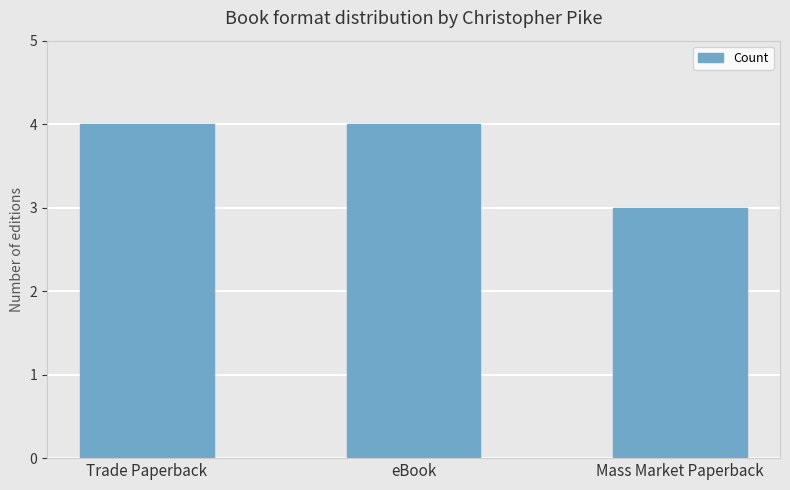

Is it true that the value at Mass Market Paperback is 3?

True